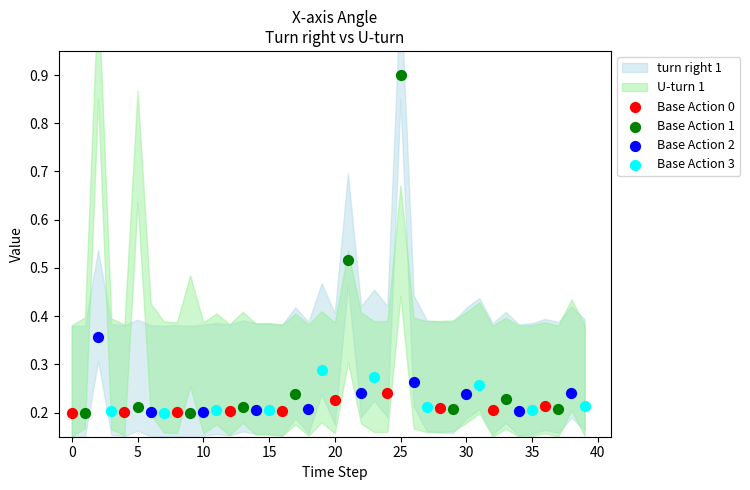

Which series contains the highest Y value?

Base Action 1